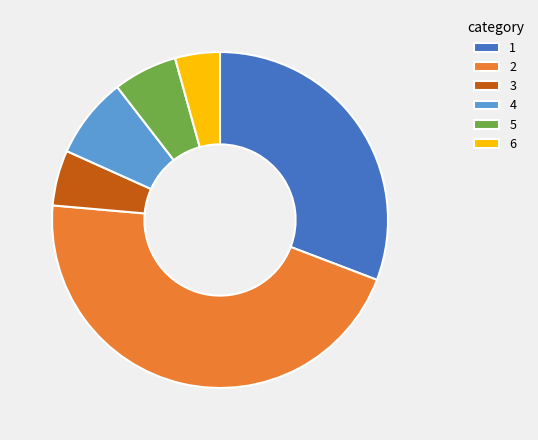

True or false: 4 accounts for 22% of the total.

False